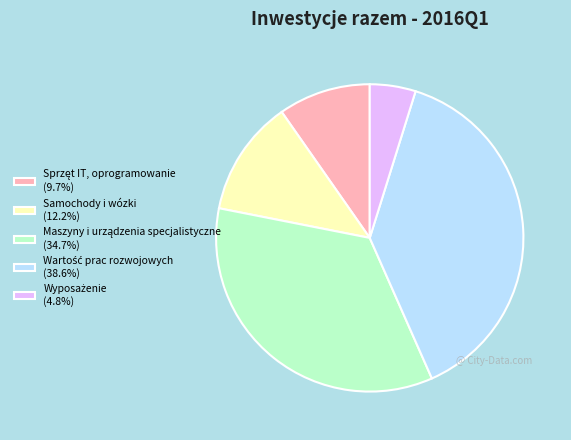

Does any single category account for the majority?

No